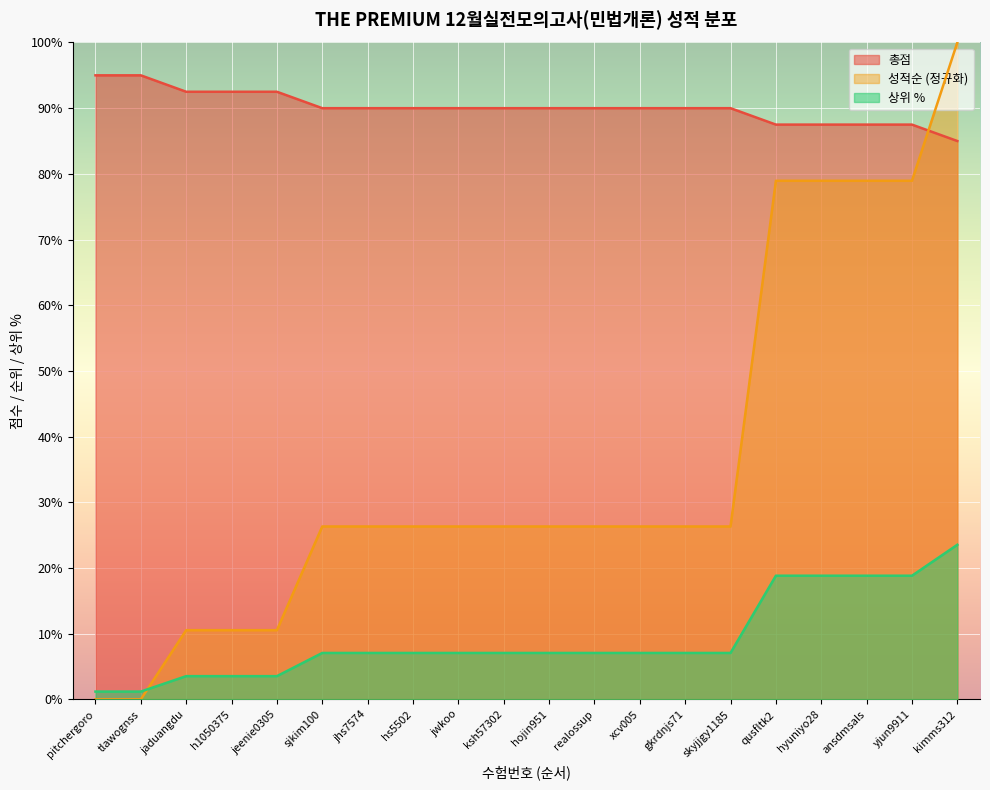

True or false: 총점 and 상위 % cross at least once.

False